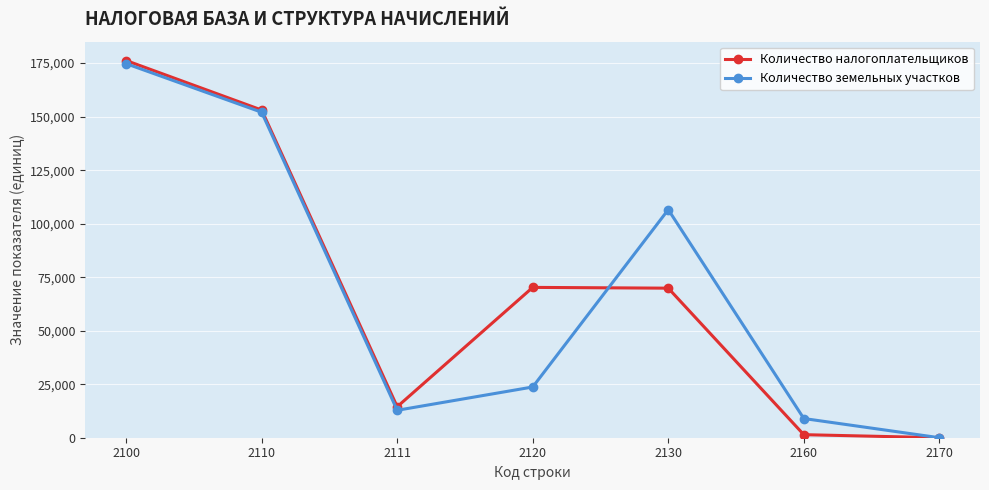

What is the value of the Количество земельных участков point at the 3rd from the left?

12817